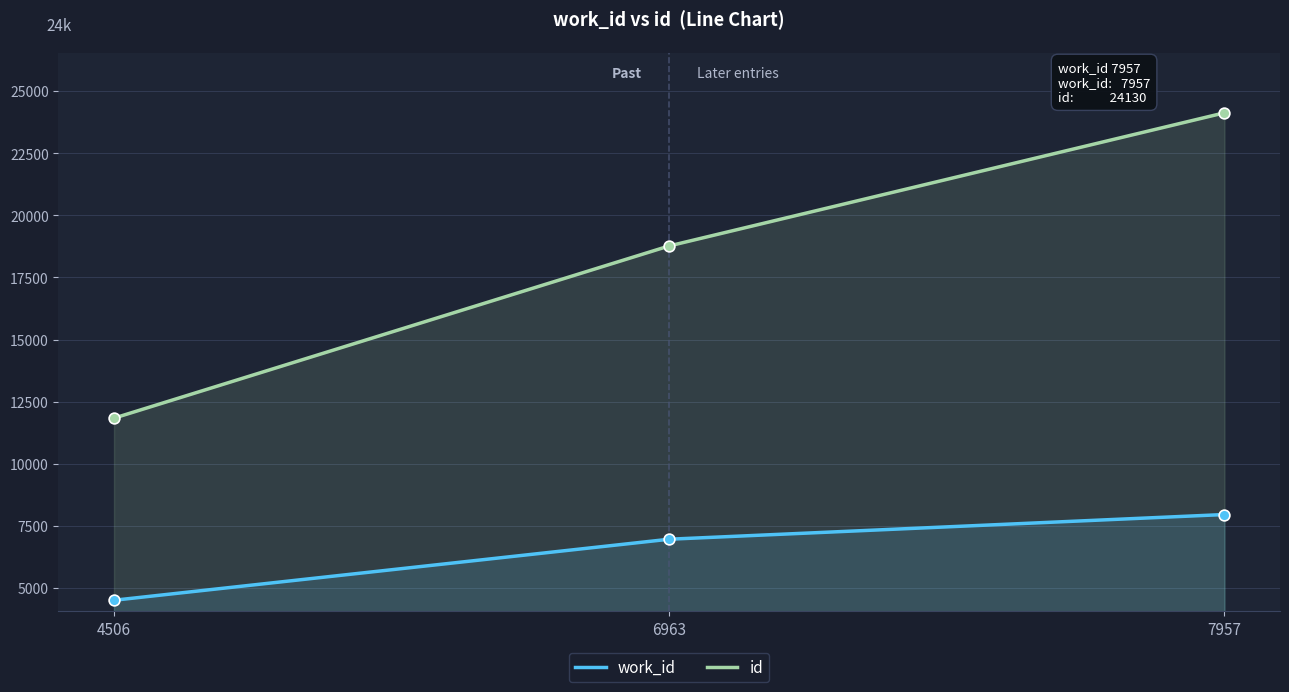

Which series has the largest Y range (max minus min)?

id